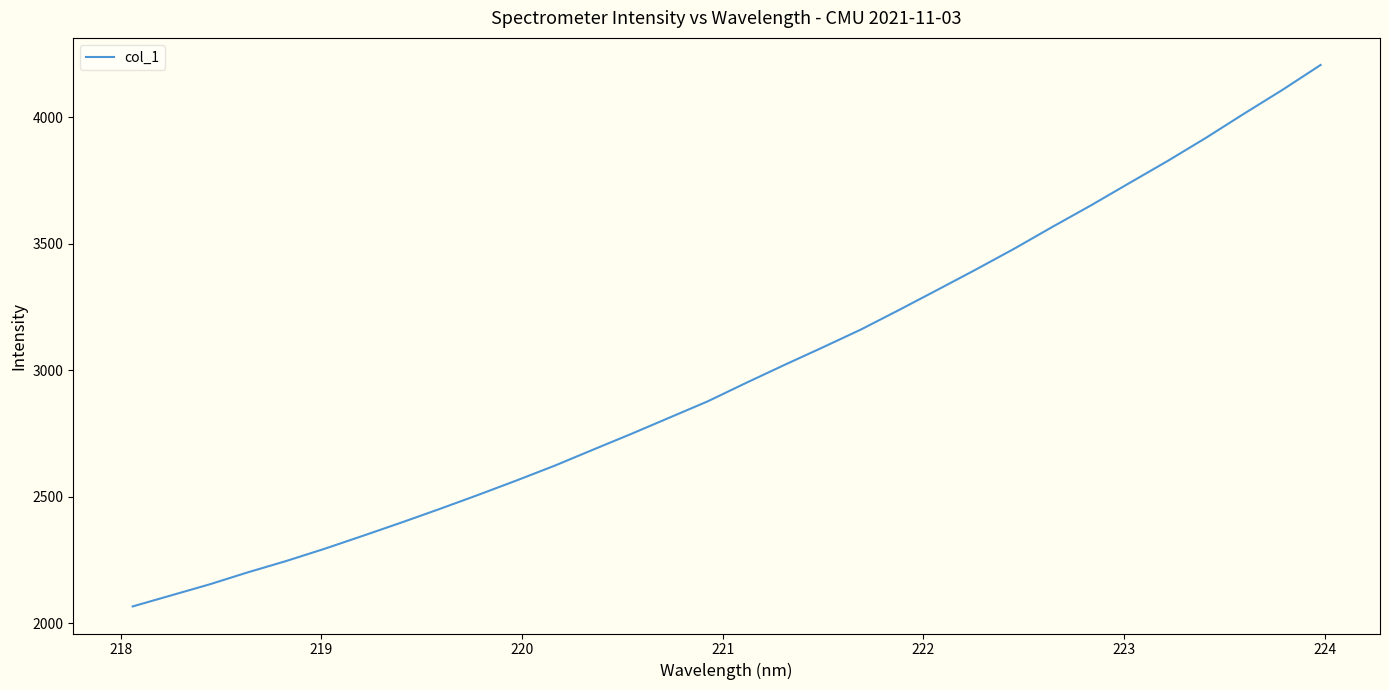

What is the difference between the maximum and minimum values?

2140.9